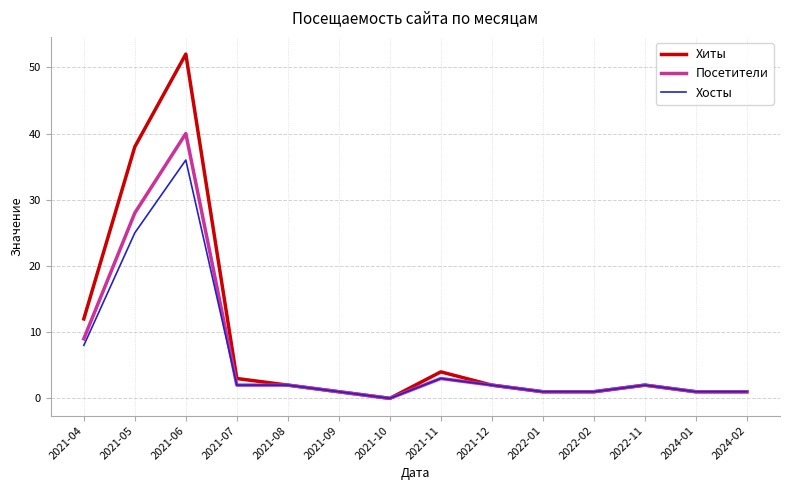

Which series has the largest range (max minus min)?

Хиты